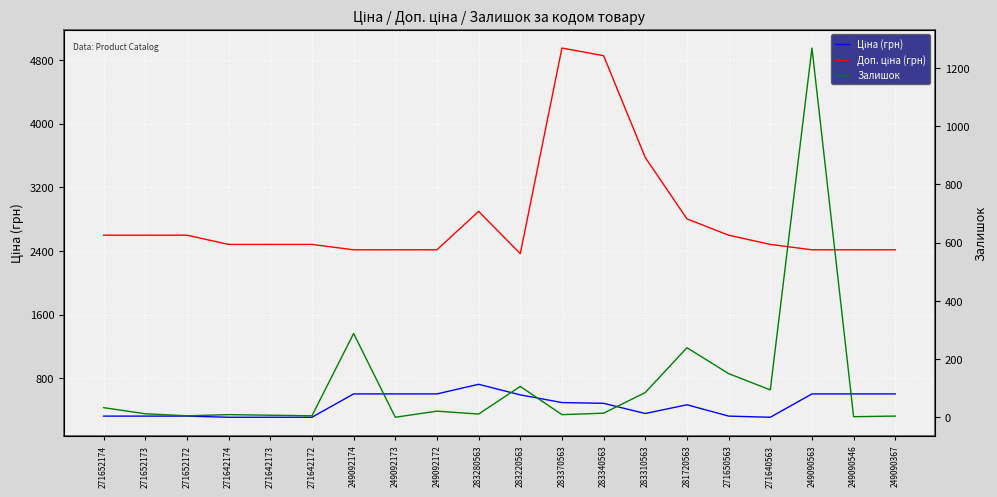

Is the value of Доп. ціна (грн) at 271642174 greater than the value of Залишок at 271650563?

Yes